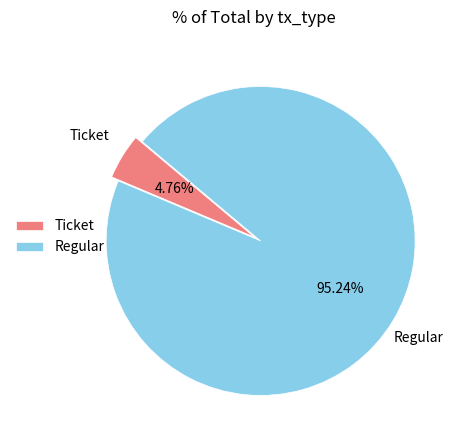

Is there a majority slice in this chart?

Yes